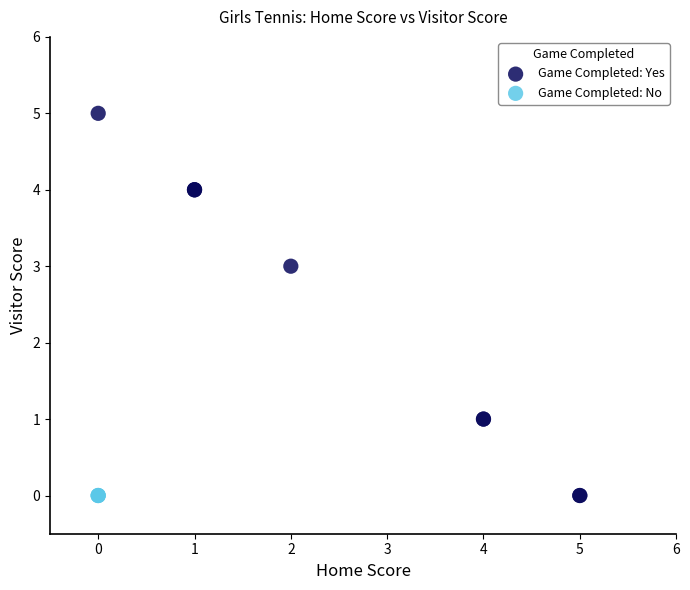

Which series contains the highest Y value?

Game Completed: Yes